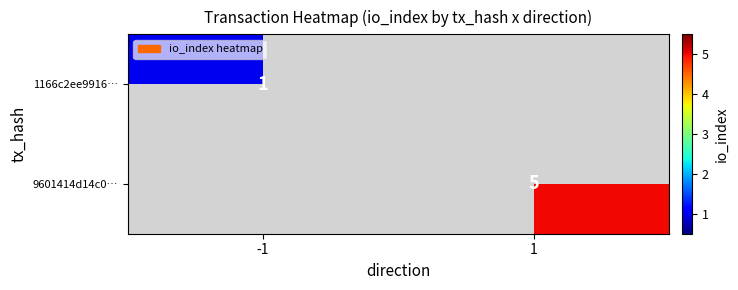

The 1166c2ee9916… series shows 1 at -1. True or false?

True